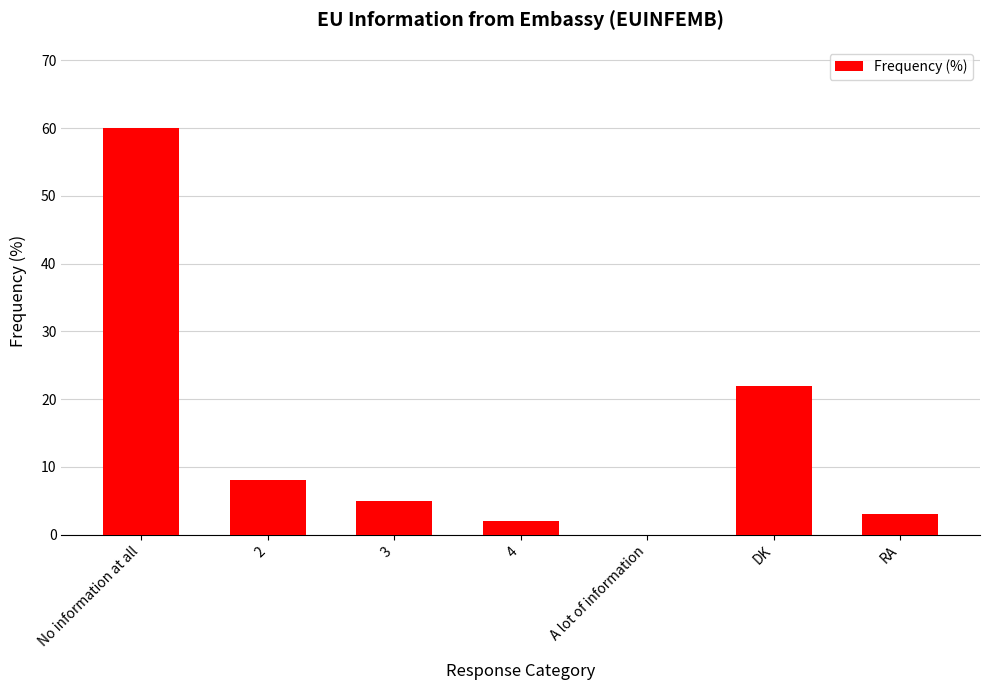

How many positive values are there?

6